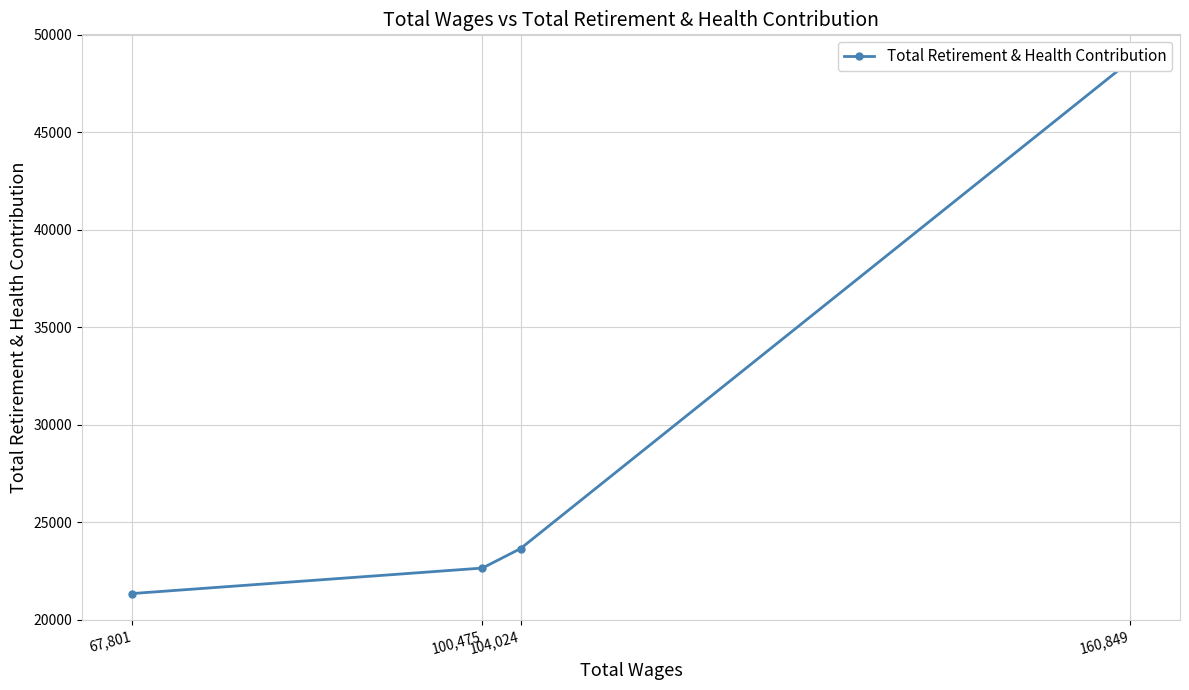

What is the maximum value shown in the chart?

48660